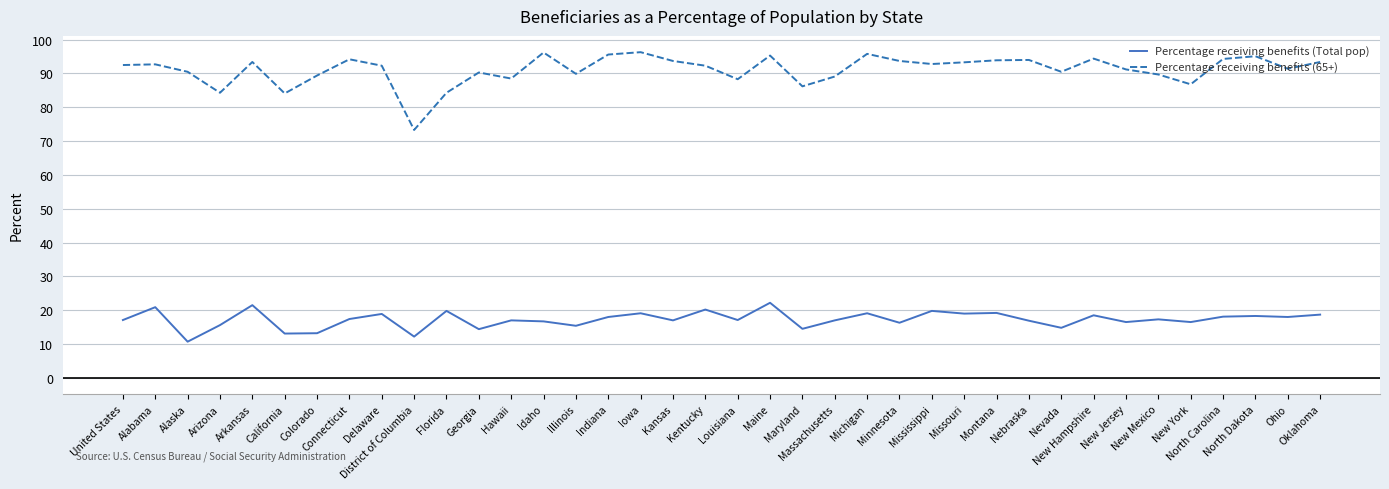

At which category is the sum across all series the highest?

Maine